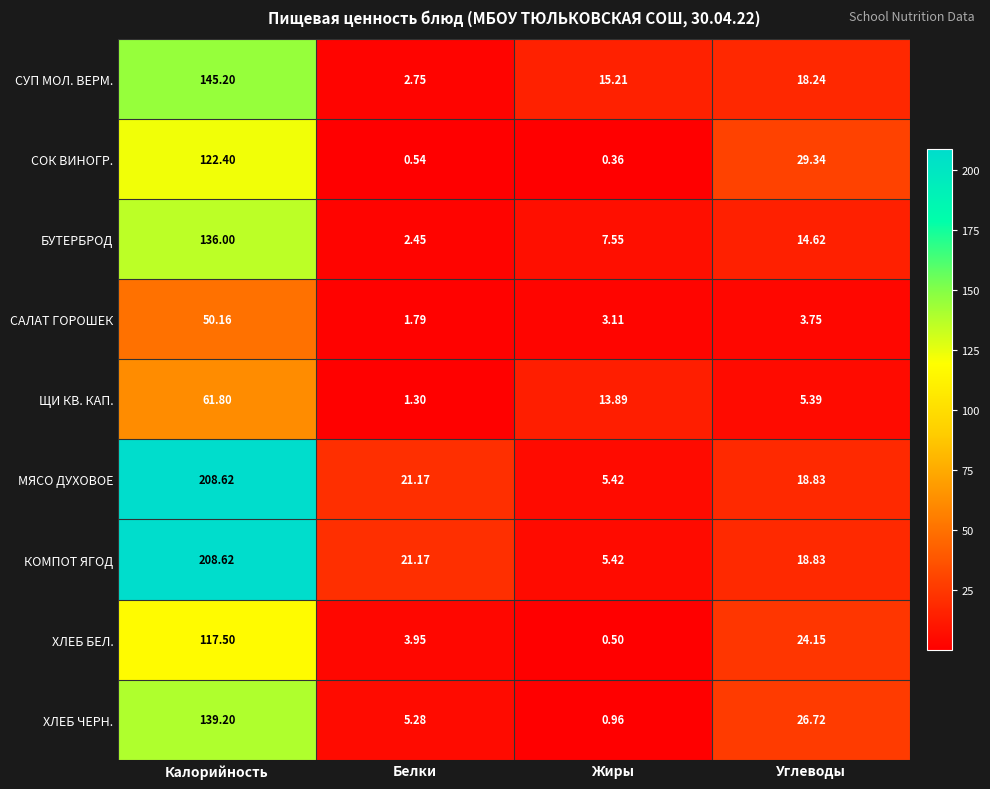

Is the value of БУТЕРБРОД at Калорийность greater than the value of МЯСО ДУХОВОЕ at Белки?

Yes